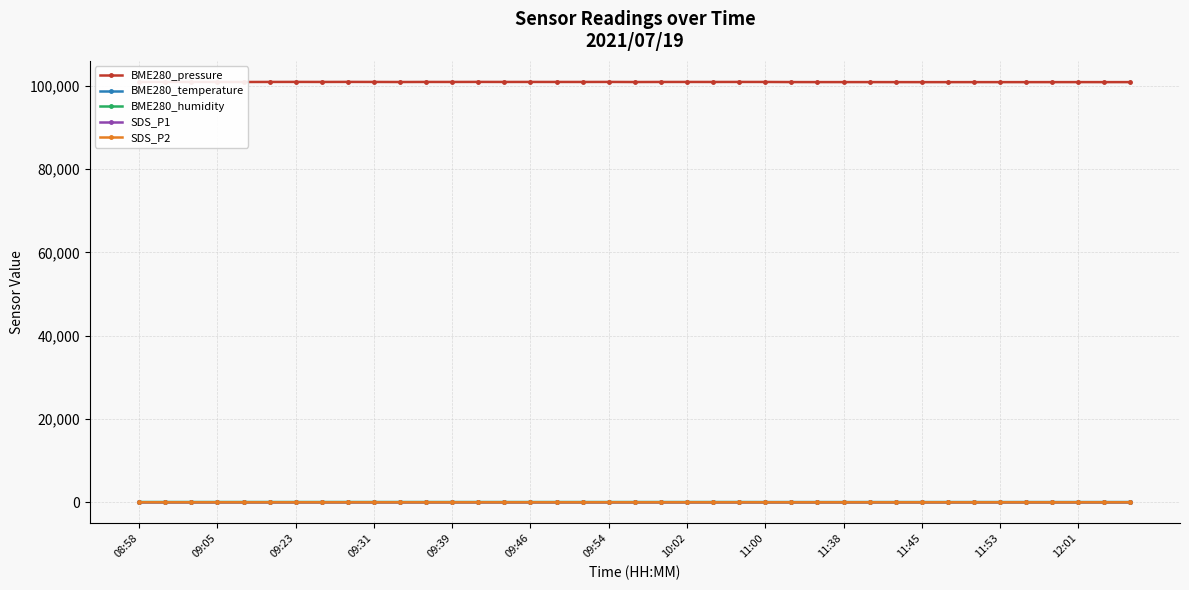

True or false: SDS_P2 has more than 2 points higher than both neighbors.

True